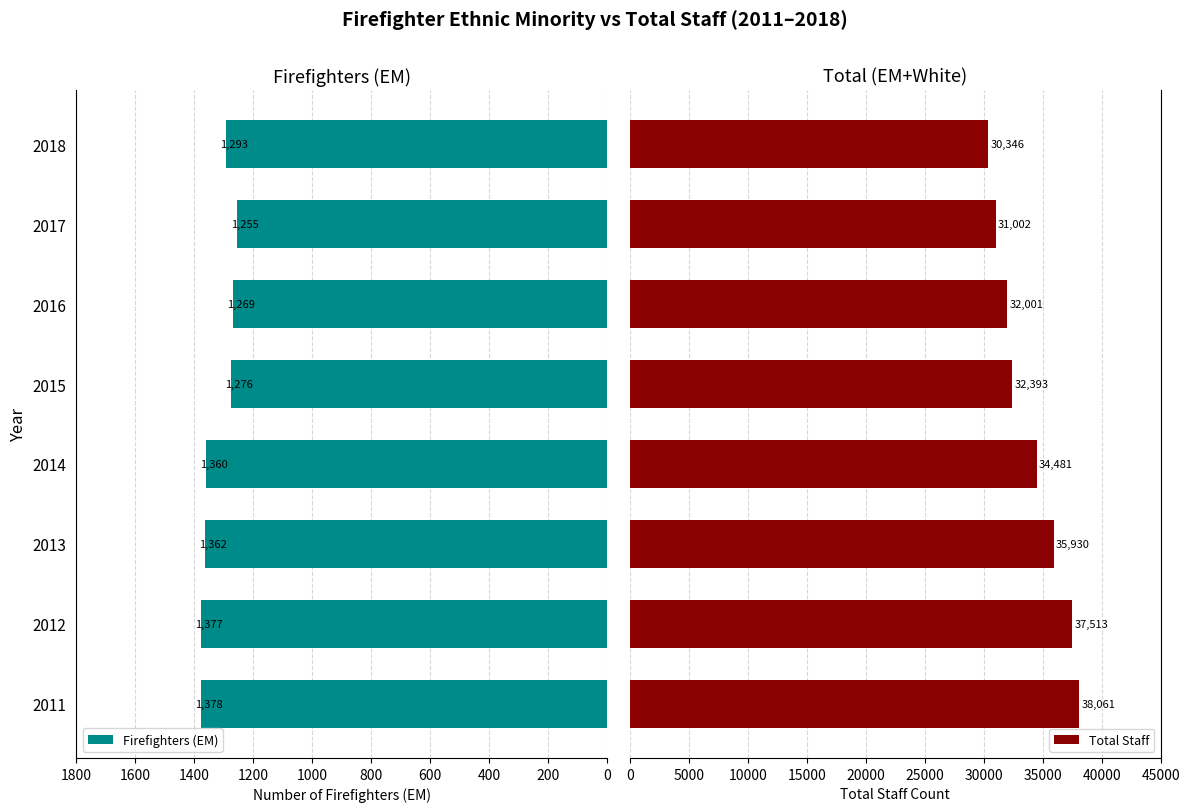

What is the difference between the maximum and minimum values in the Total Staff series?

7715